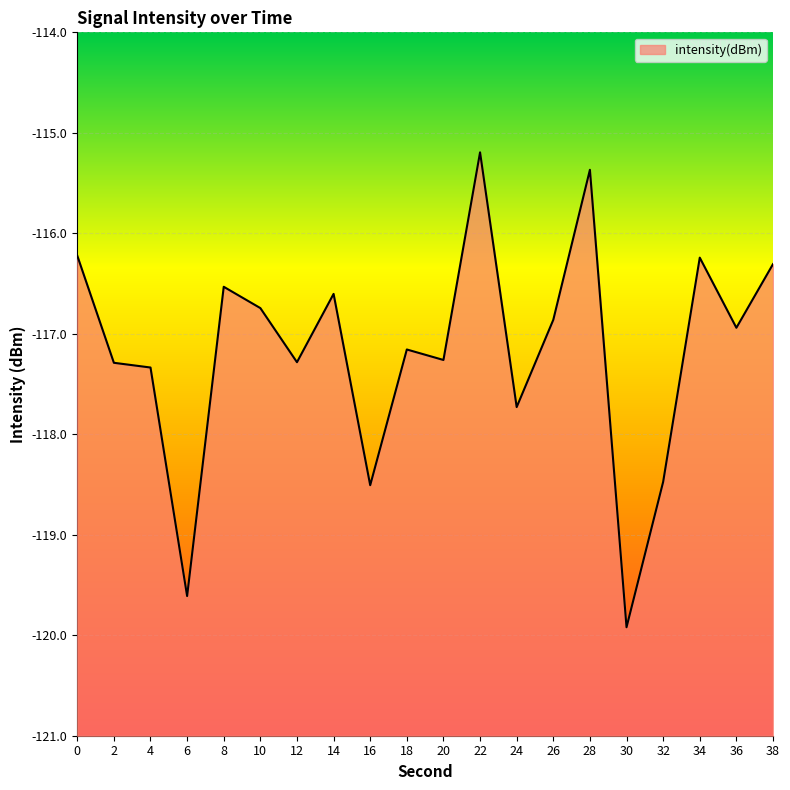

At which category does the data reach its first local valley?

6